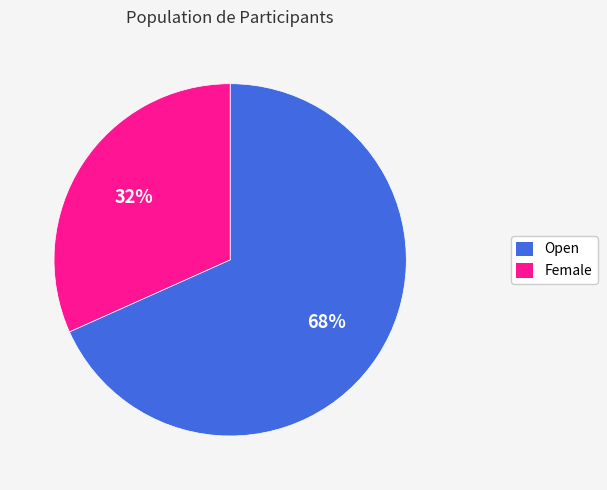

What is the ratio of the value at Female to the value at Open?

0.5